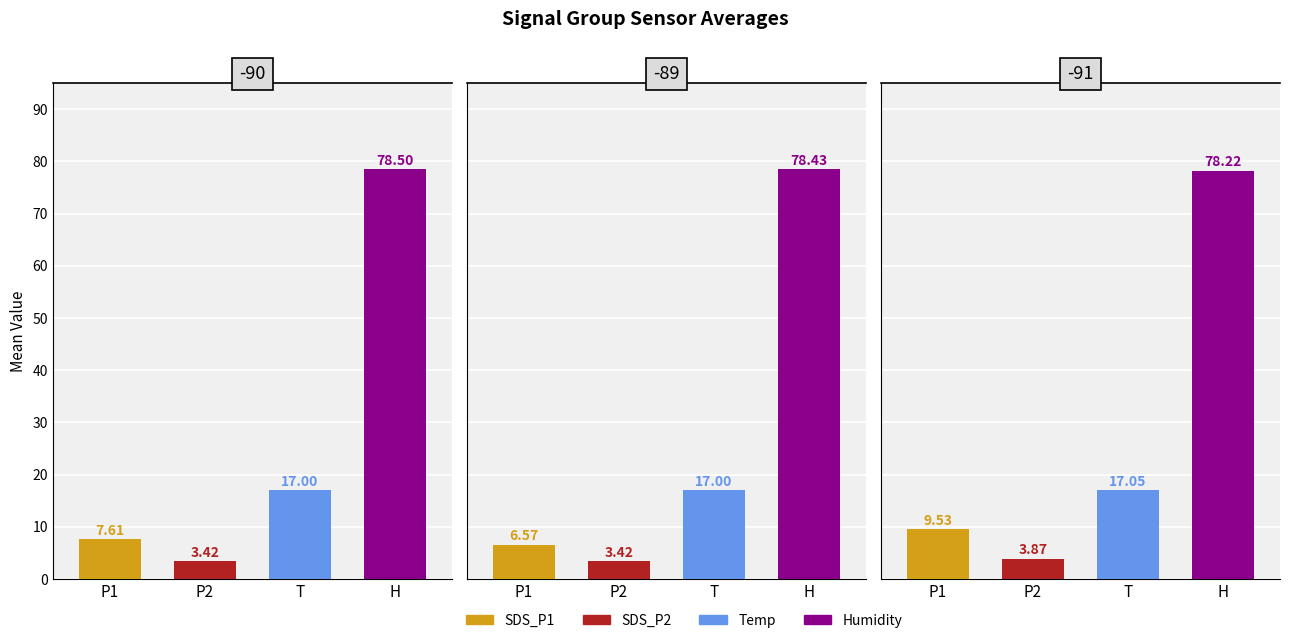

Which series has the widest spread of values?

SDS_P1